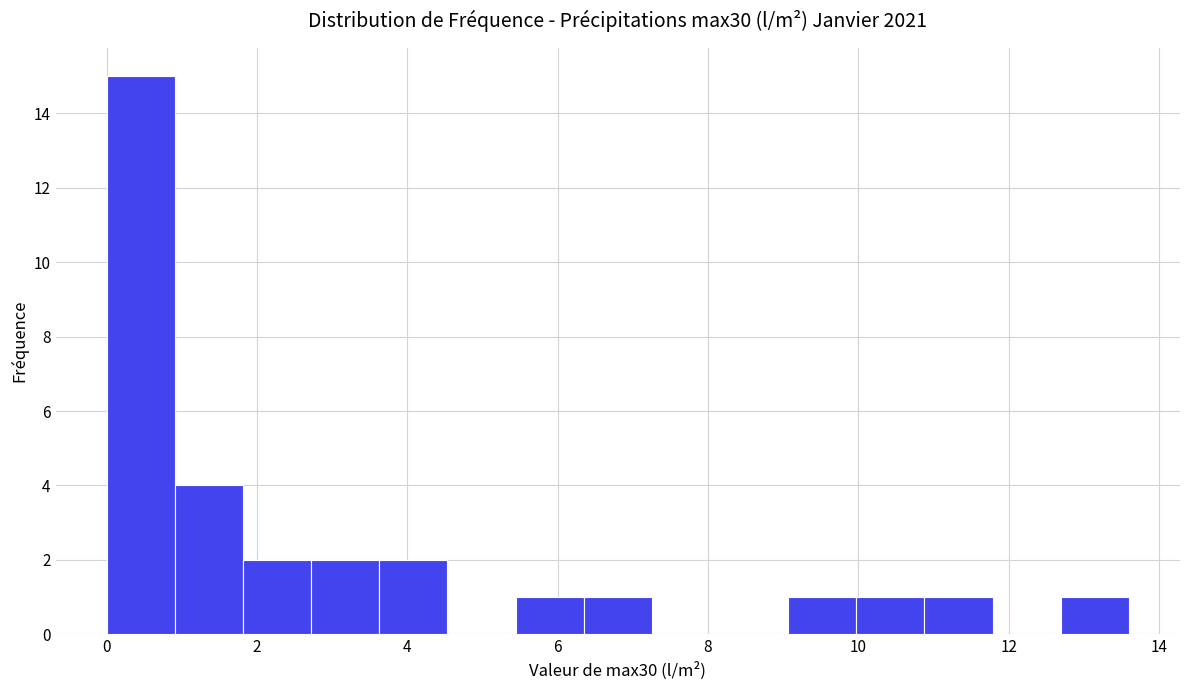

Reading left to right, transcribe this chart: for each bar, give the range it covers on the x-axis and its height. Neither the bar edges nor the heights are printed on the chart, so give them approximately, as read against the axes.

0.0 to 1.0: 15
1.0 to 1.8: 4
1.8 to 2.8: 2
2.8 to 3.6: 2
3.6 to 4.6: 2
4.6 to 5.4: 0
5.4 to 6.4: 1
6.4 to 7.2: 1
7.2 to 8.2: 0
8.2 to 9.0: 0
9.0 to 10.0: 1
10.0 to 10.8: 1
10.8 to 11.8: 1
11.8 to 12.6: 0
12.6 to 13.6: 1